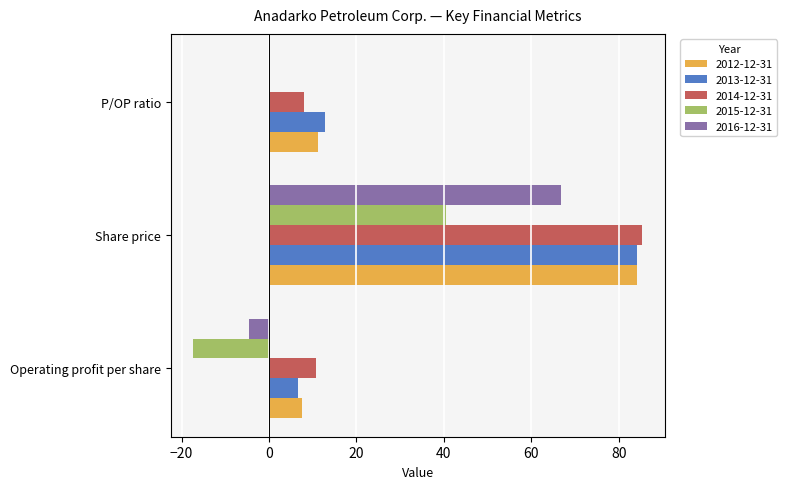

Is it true that 2014-12-31 equals 10.7 at Operating profit per share?

True